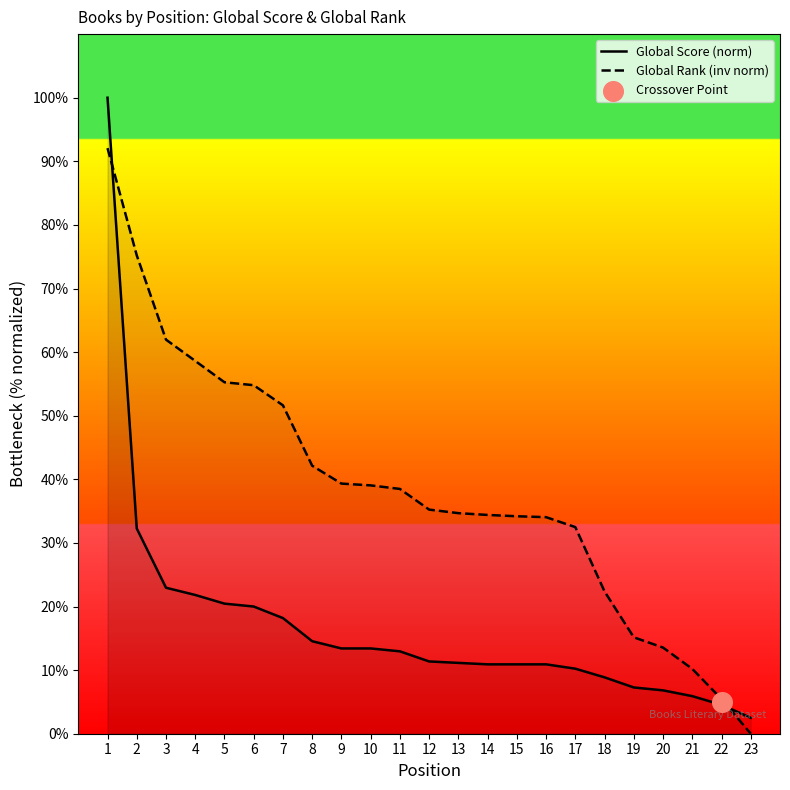

What is the total value across all series at 15?

45.1